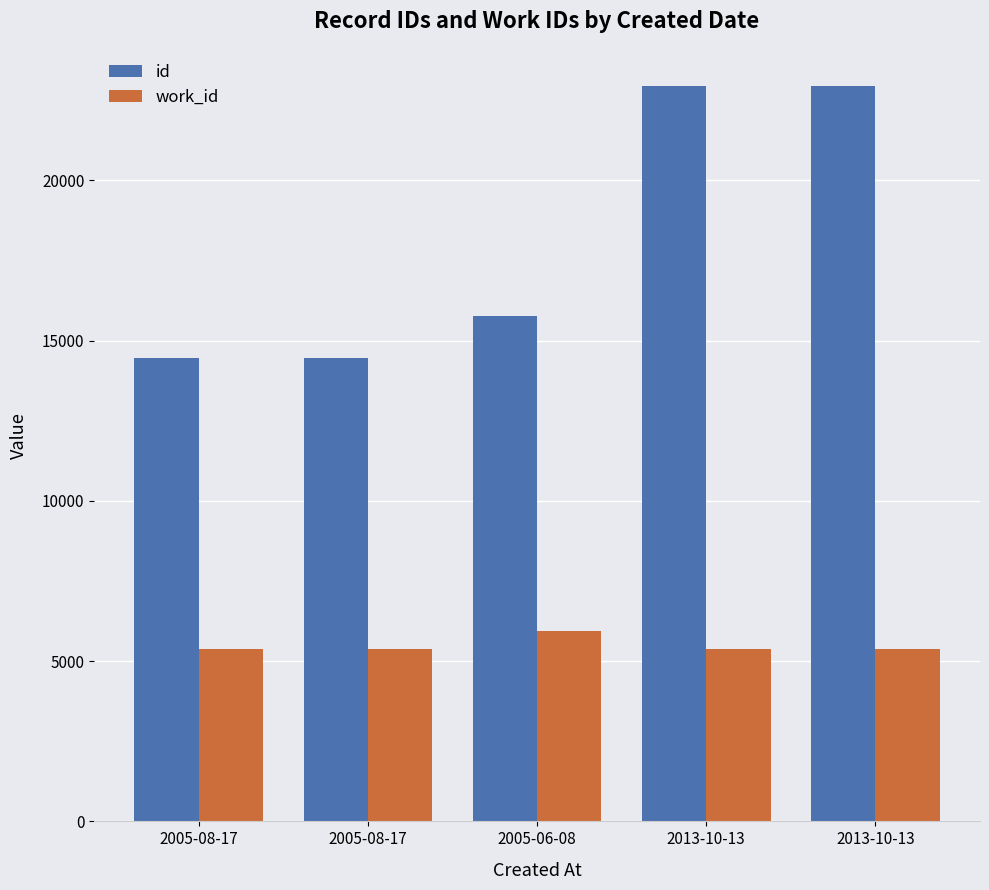

What are all the series names shown in the legend?

id, work_id